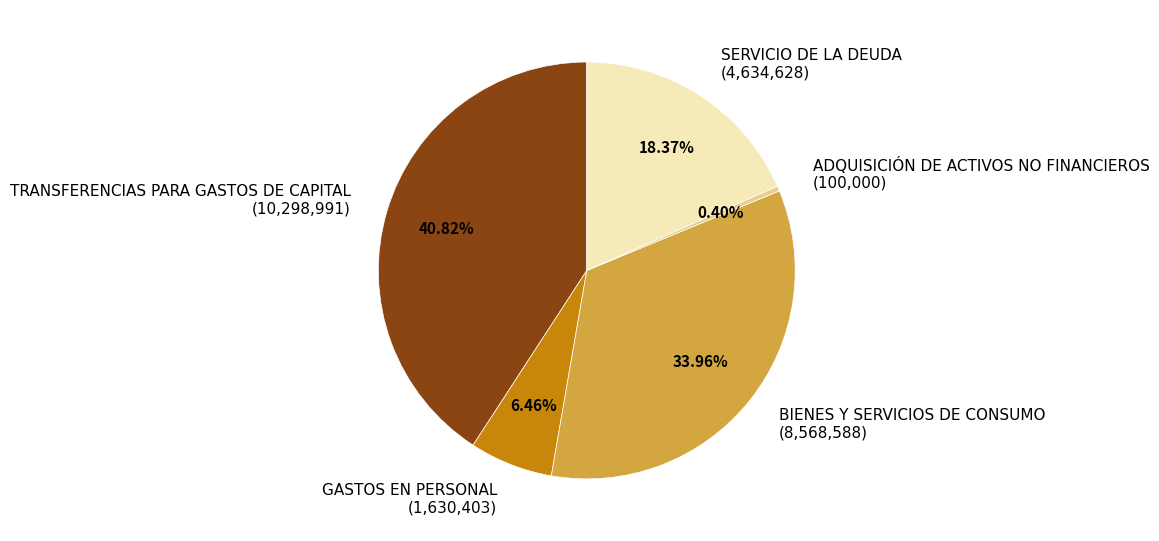

How many segments does this pie chart have?

5